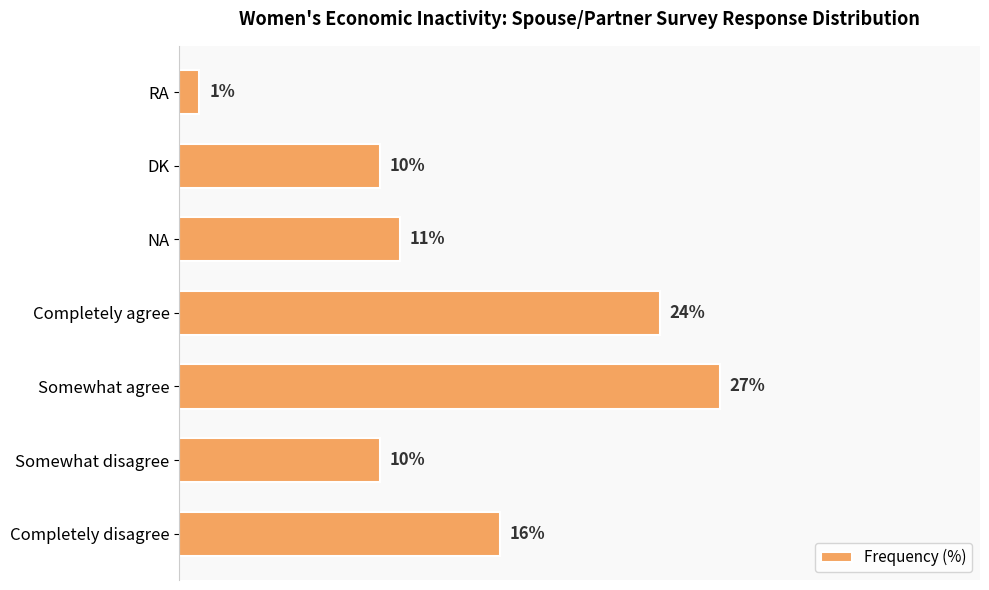

Which label corresponds to the smallest value in the chart?

RA